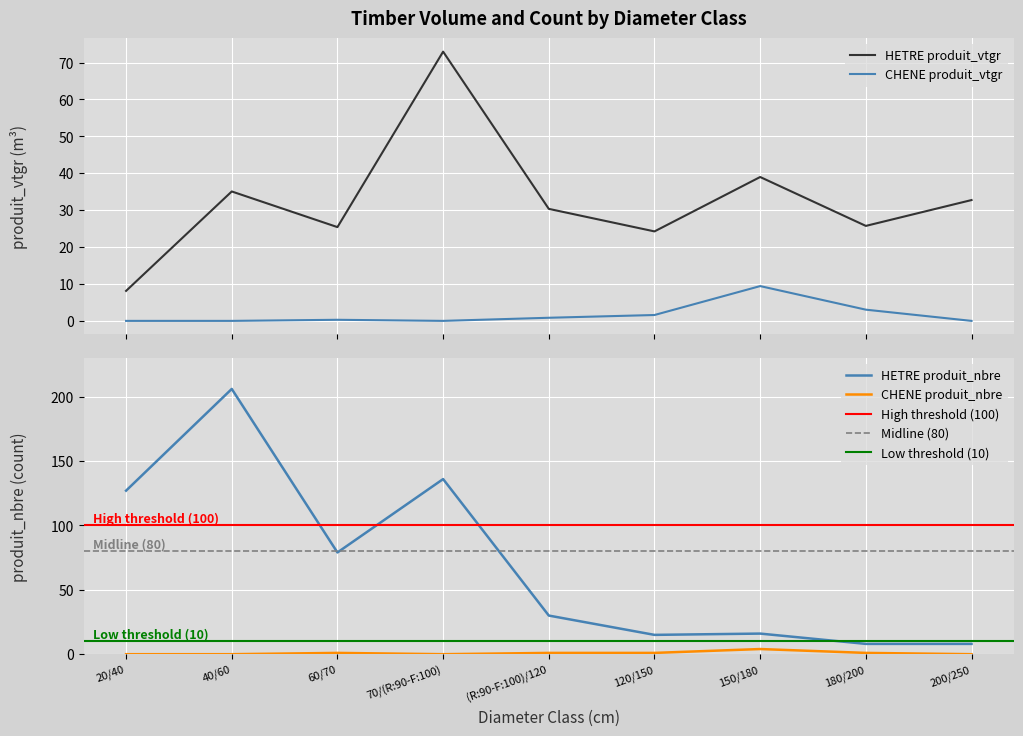

True or false: CHENE produit_vtgr and HETRE produit_vtgr intersect in this chart.

False